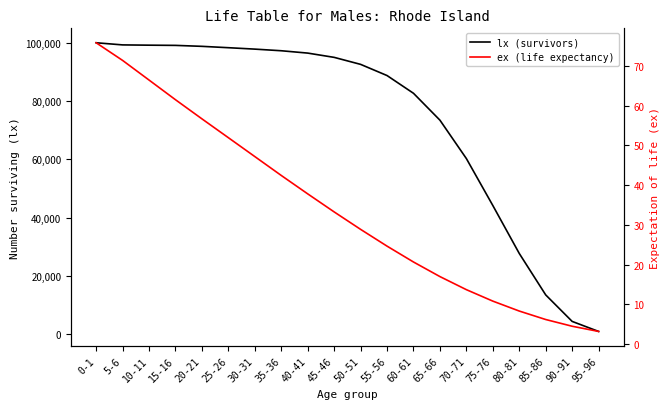

Rank the series at 50-51 from lowest to highest value.

ex (life expectancy), lx (survivors)